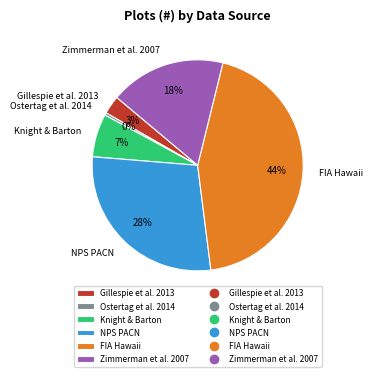

To the nearest percent, what is the average slice percentage?

17%